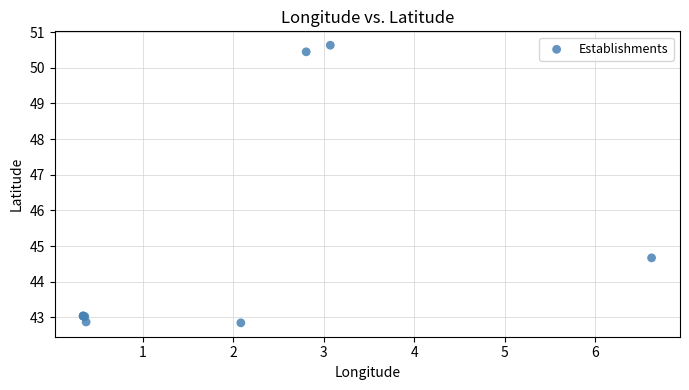

What Y value in the scatter plot is closest to 46?

44.7